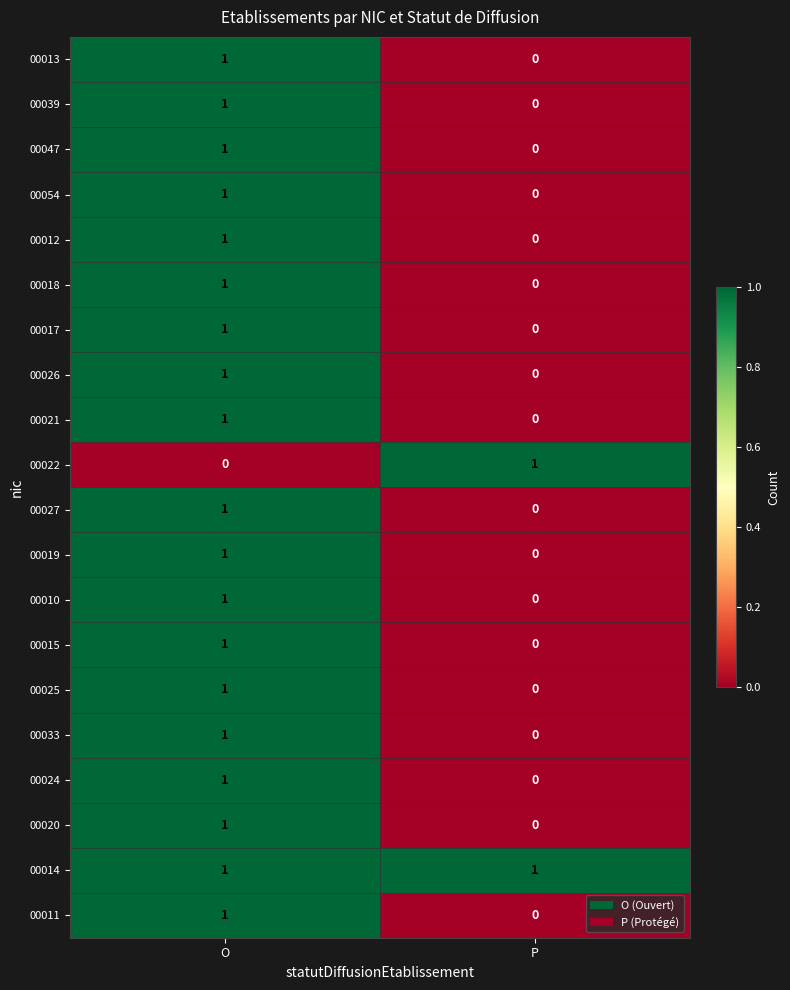

True or false: 00025 has a value of 1 at O.

True